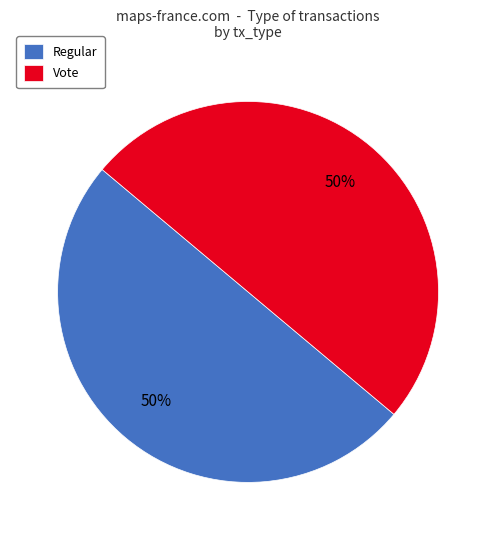

What percentage is the Regular slice, to the nearest percent?

50%